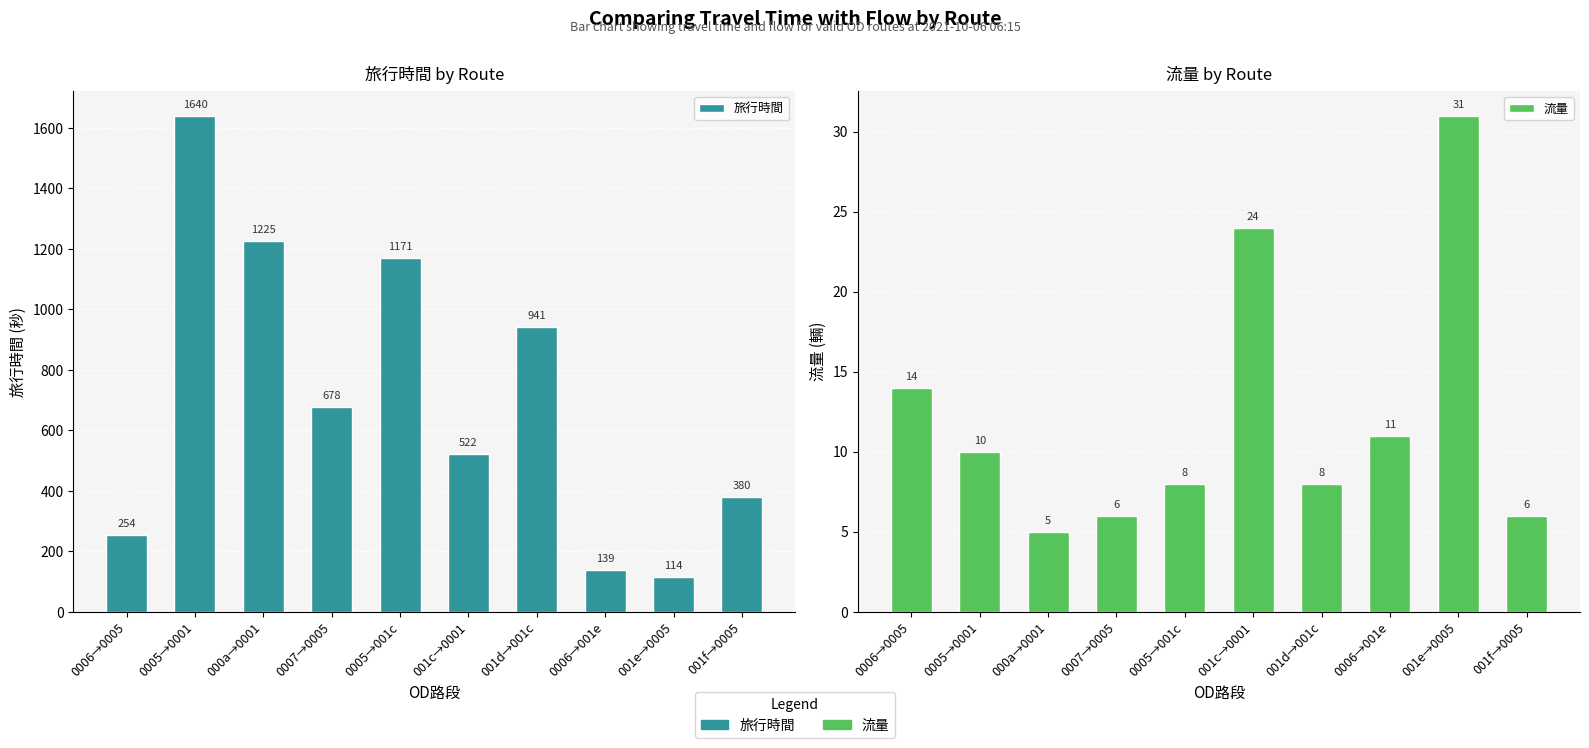

Rank the series by their maximum value, from lowest to highest.

流量, 旅行時間